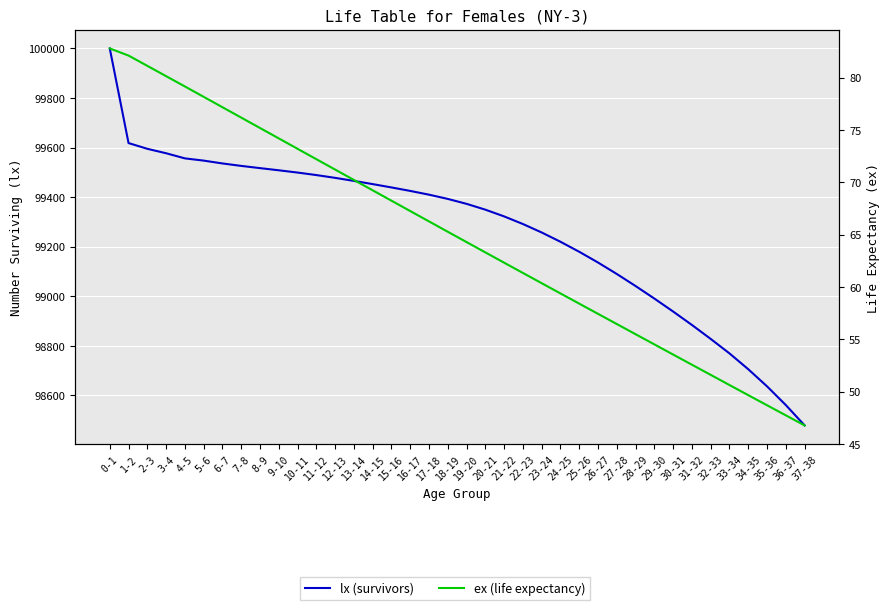

What is the spread (max minus min) of values at 15-16?

99370.9